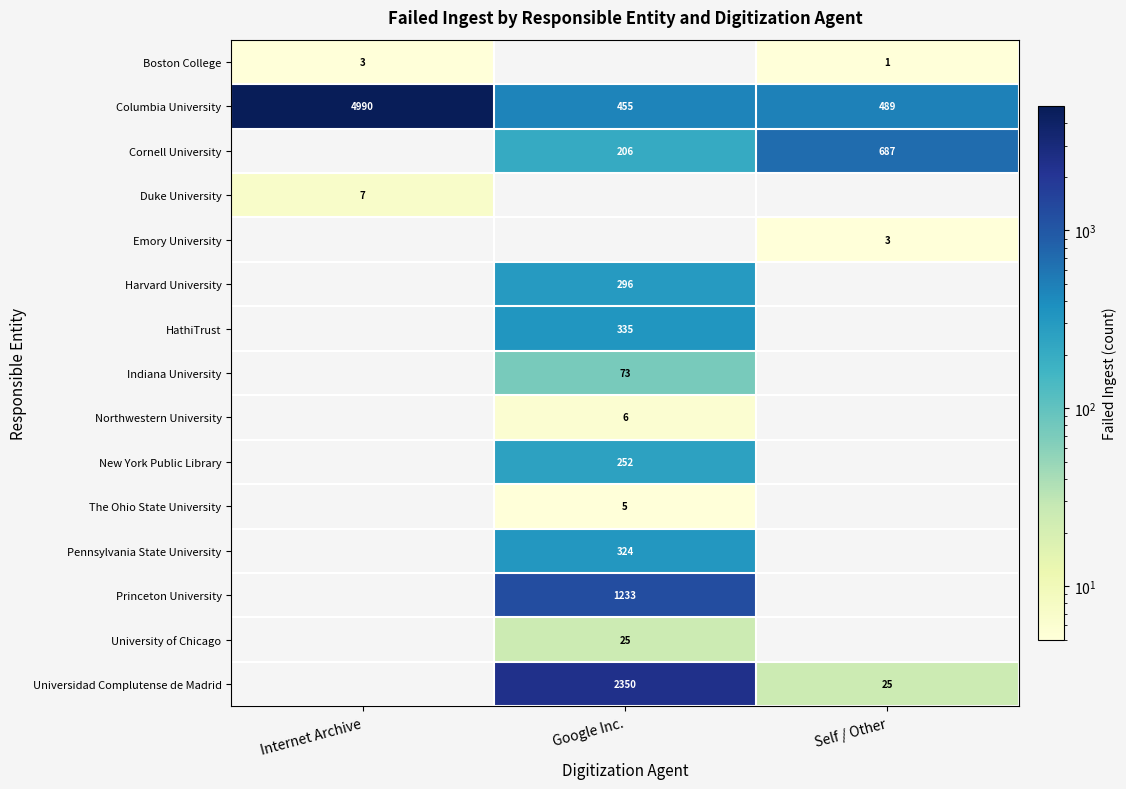

Which label corresponds to the largest value in the chart?

Internet Archive